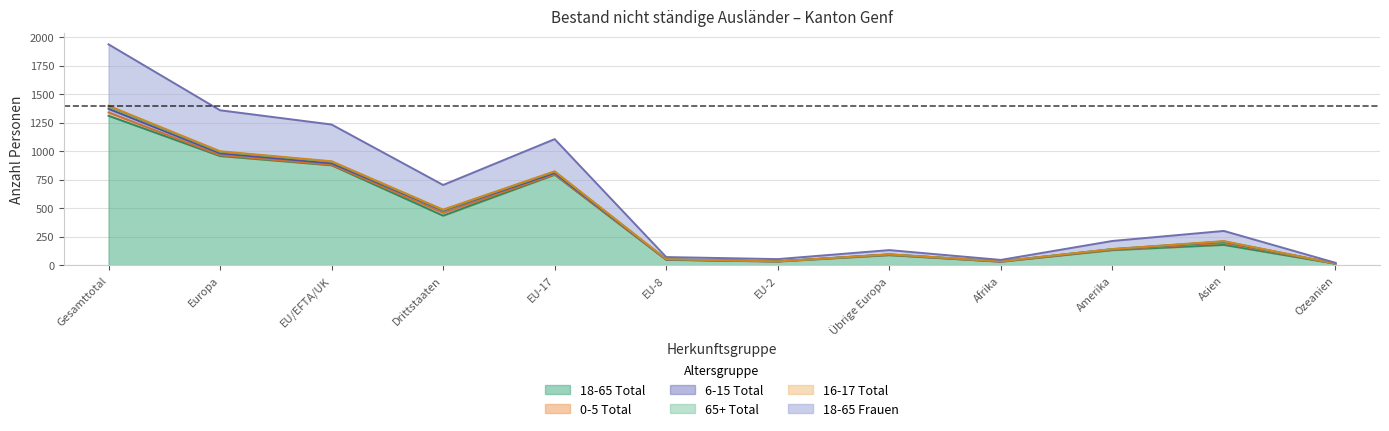

What is the maximum value shown in the chart?

1936